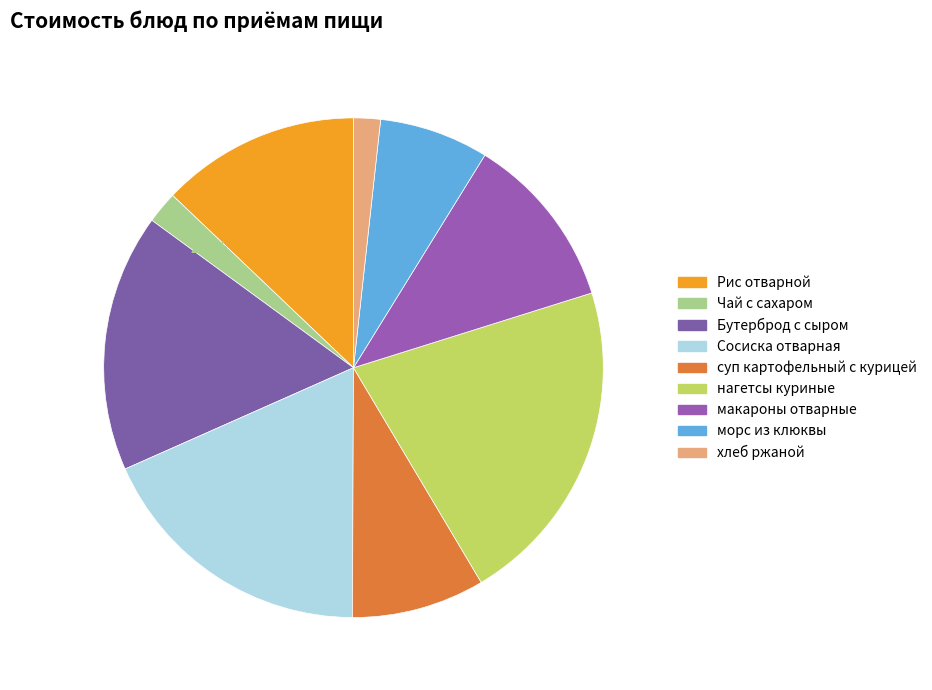

How many slices are in this pie chart?

9